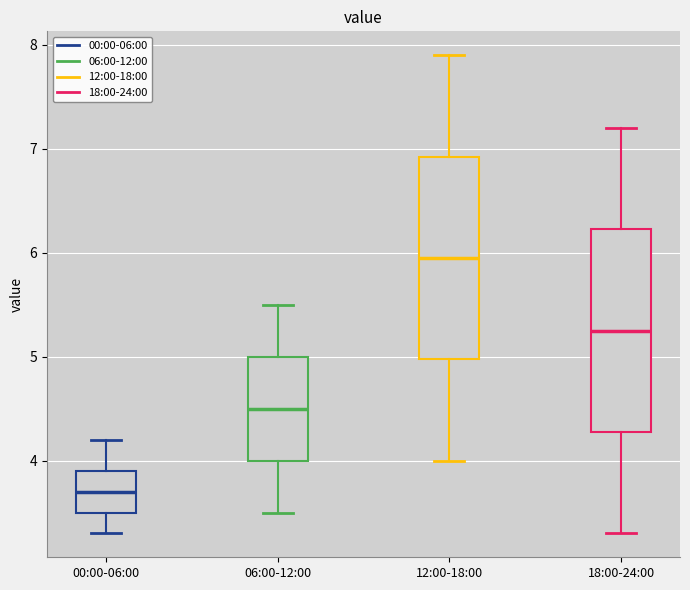

Which box's median line is the lowest?

00:00-06:00